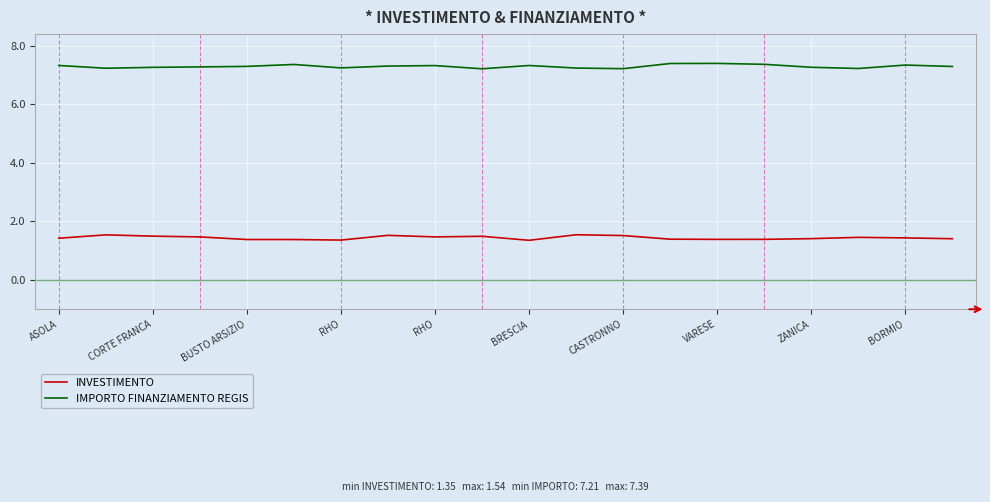

True or false: INVESTIMENTO and IMPORTO FINANZIAMENTO REGIS cross at least once.

False